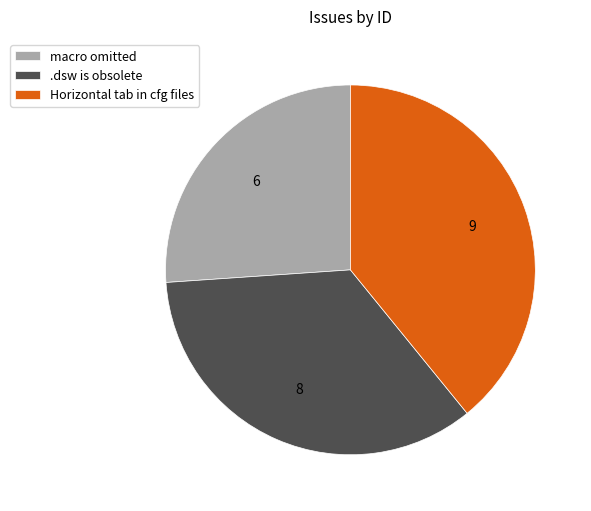

Does any single category account for the majority?

No